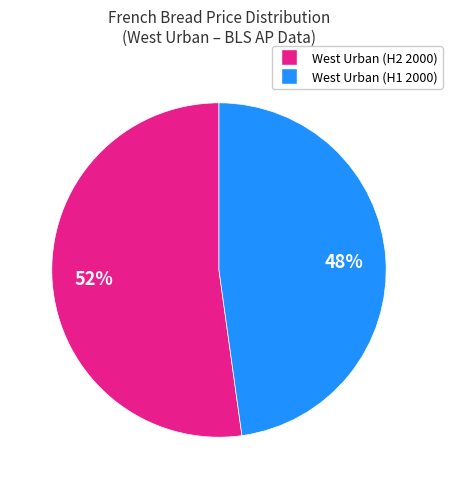

Does any single category account for the majority?

Yes